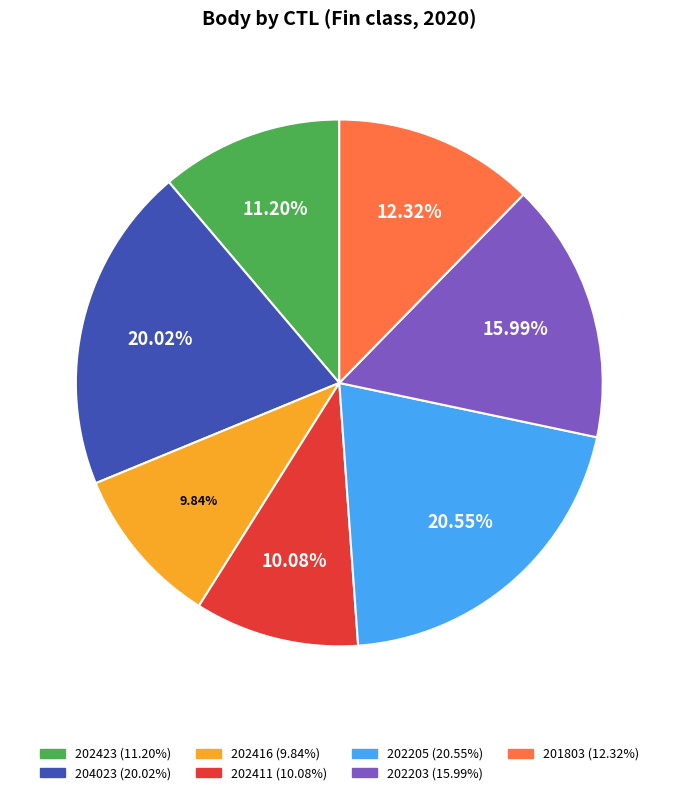

To the nearest percent, what portion does 202205 represent?

21%